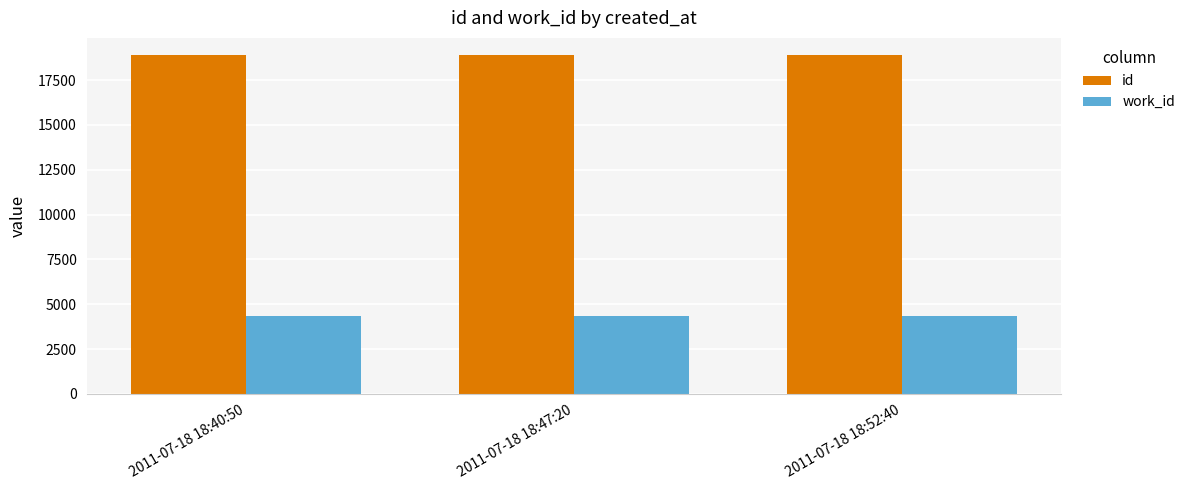

What is the average value of the work_id series?

4353